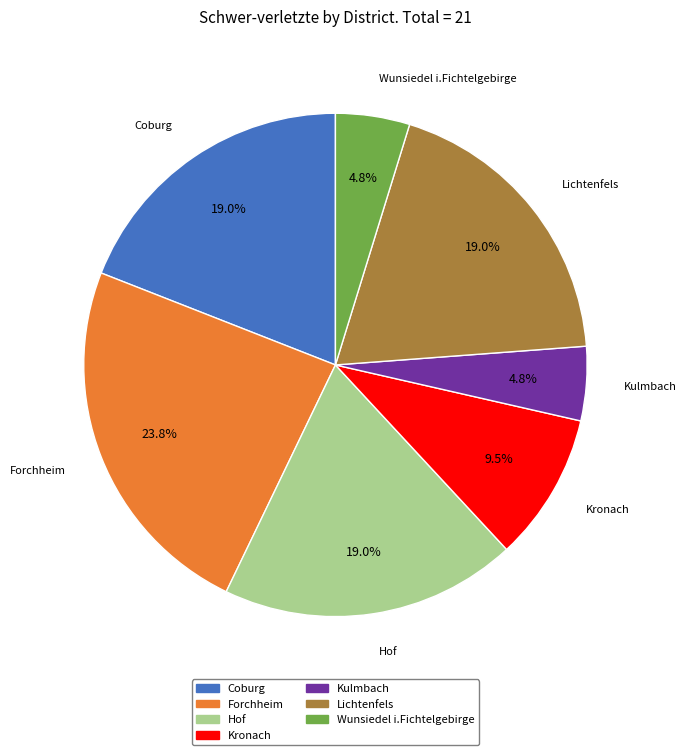

The Kulmbach slice represents 15% of the pie. True or false?

False